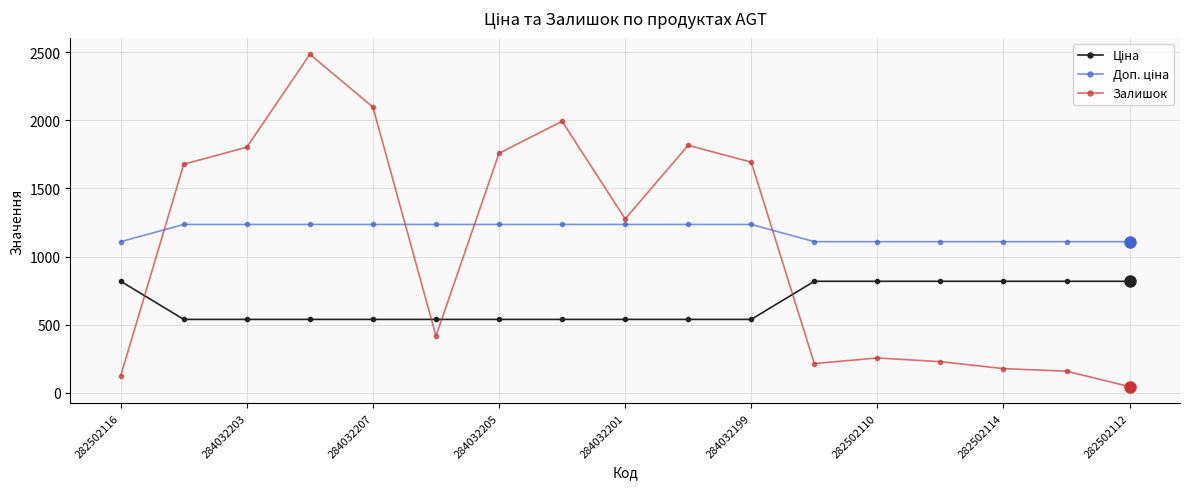

What is the maximum value for Залишок?

2483.0